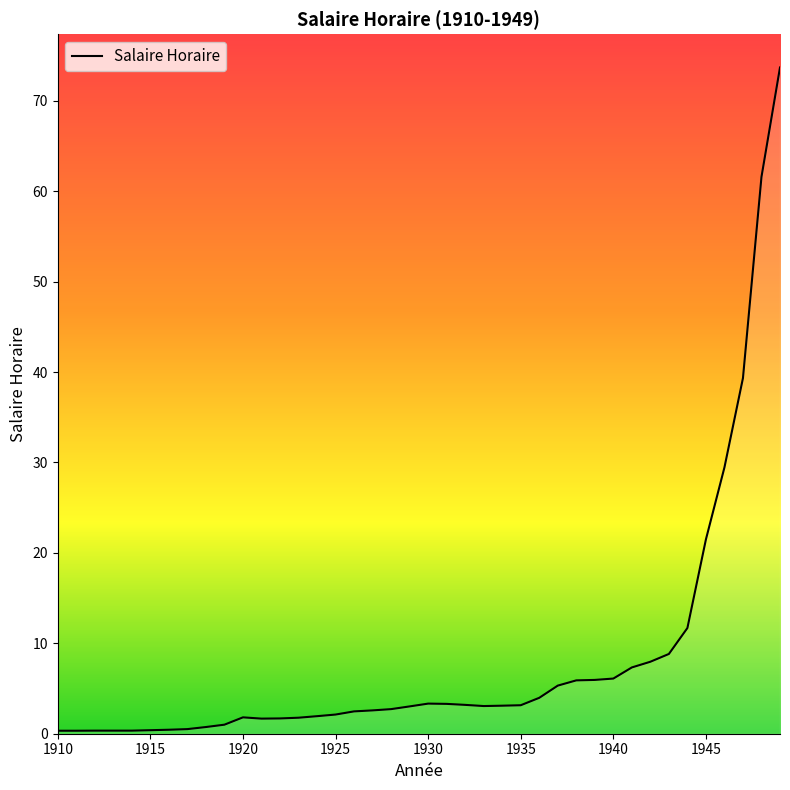

What is the greatest value displayed?

73.7